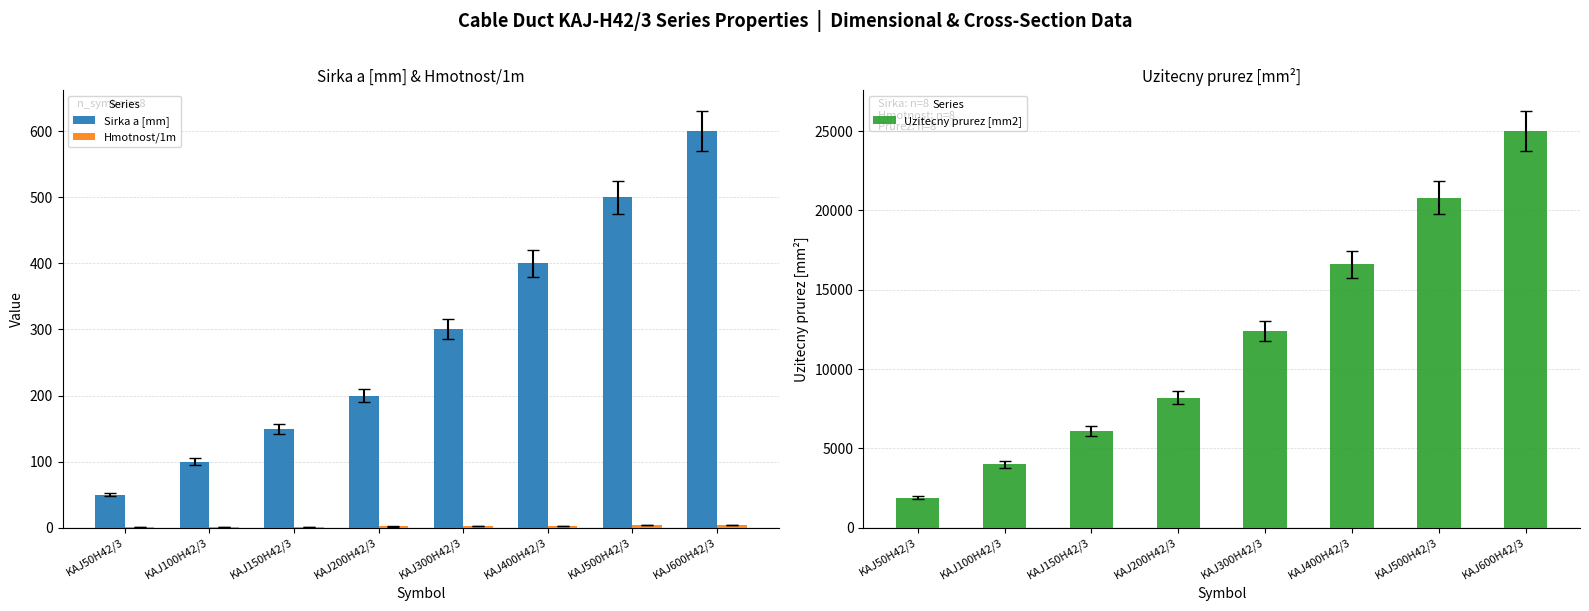

What is the difference between the Uzitecny prurez [mm2] values at KAJ100H42/3 and KAJ150H42/3?

2100